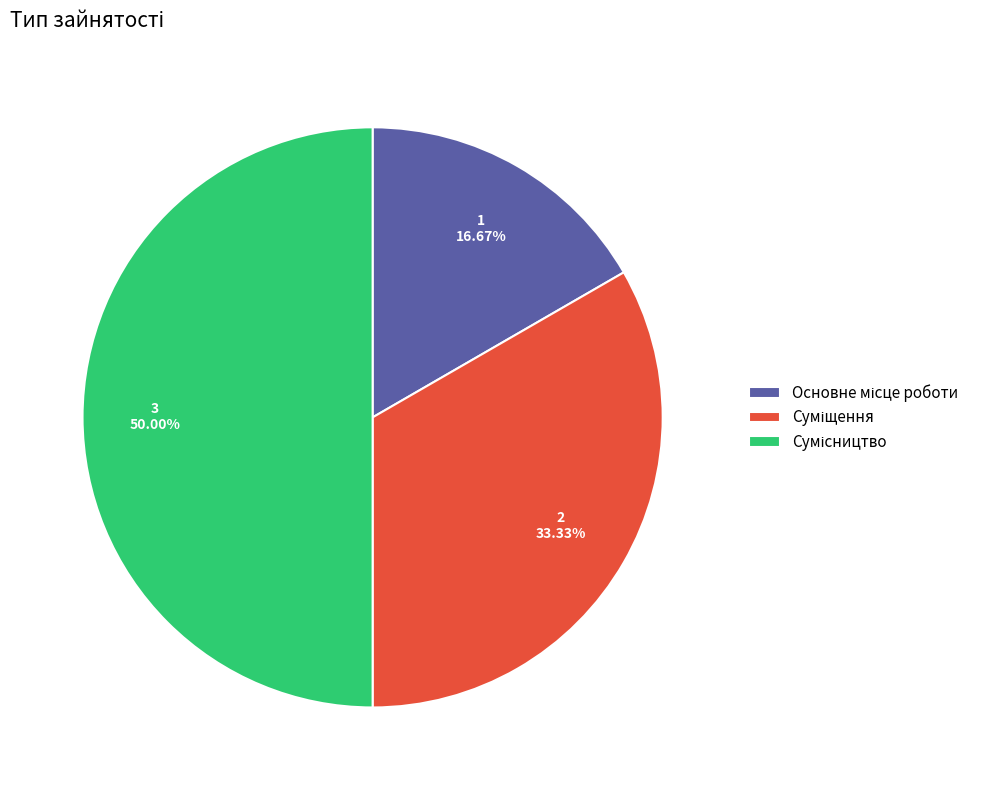

Which category has the biggest portion of the pie?

Сумісництво